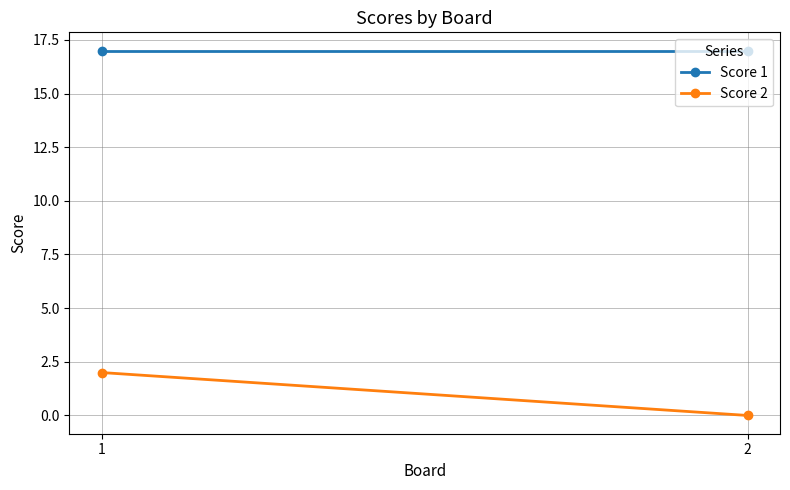

Is it true that Score 2 equals 0 at 2?

True